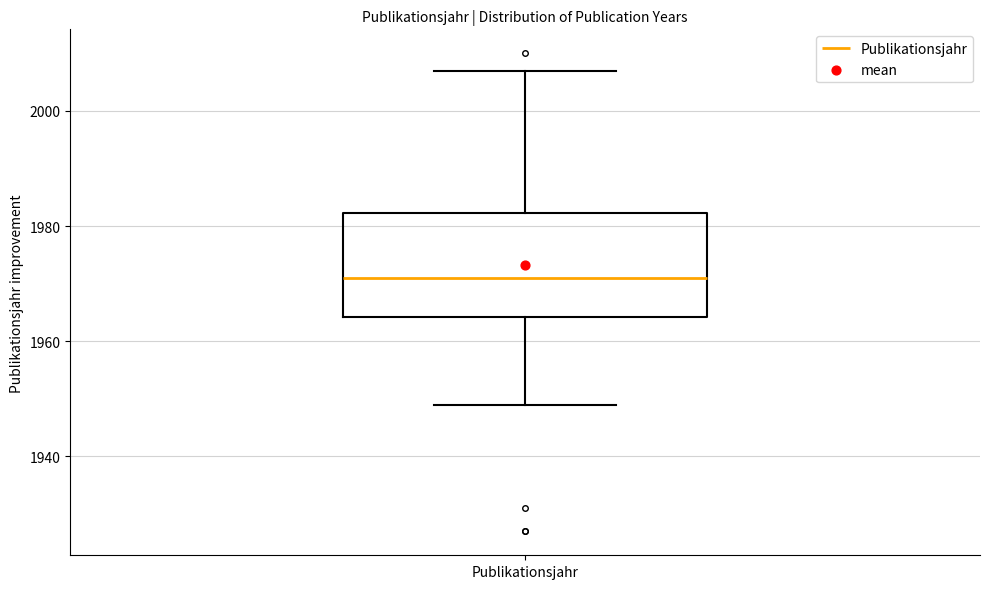

Where does the lower whisker of the box for Publikationsjahr end on the y-axis? The values are not printed on the chart, so give them approximately, as read against the axis.

1950